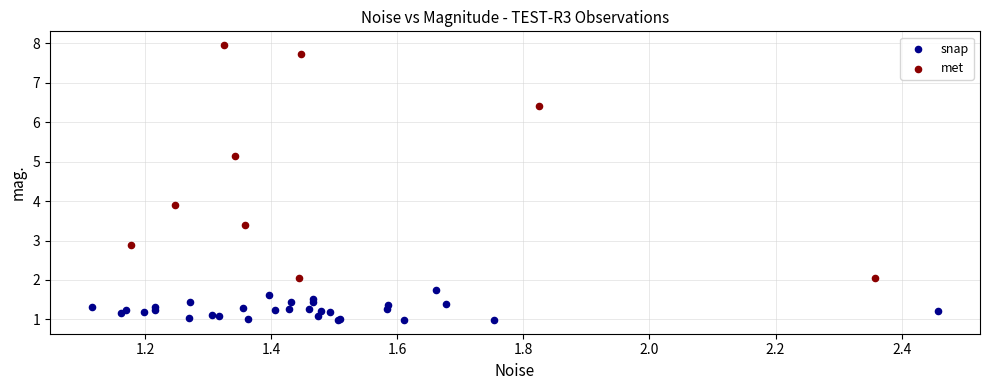

Which series contains the highest Y value?

met